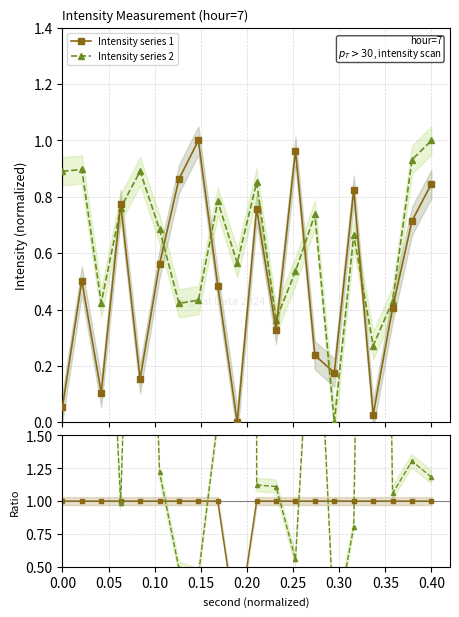

How many interior local valleys does the series 1 / ref series have?

1